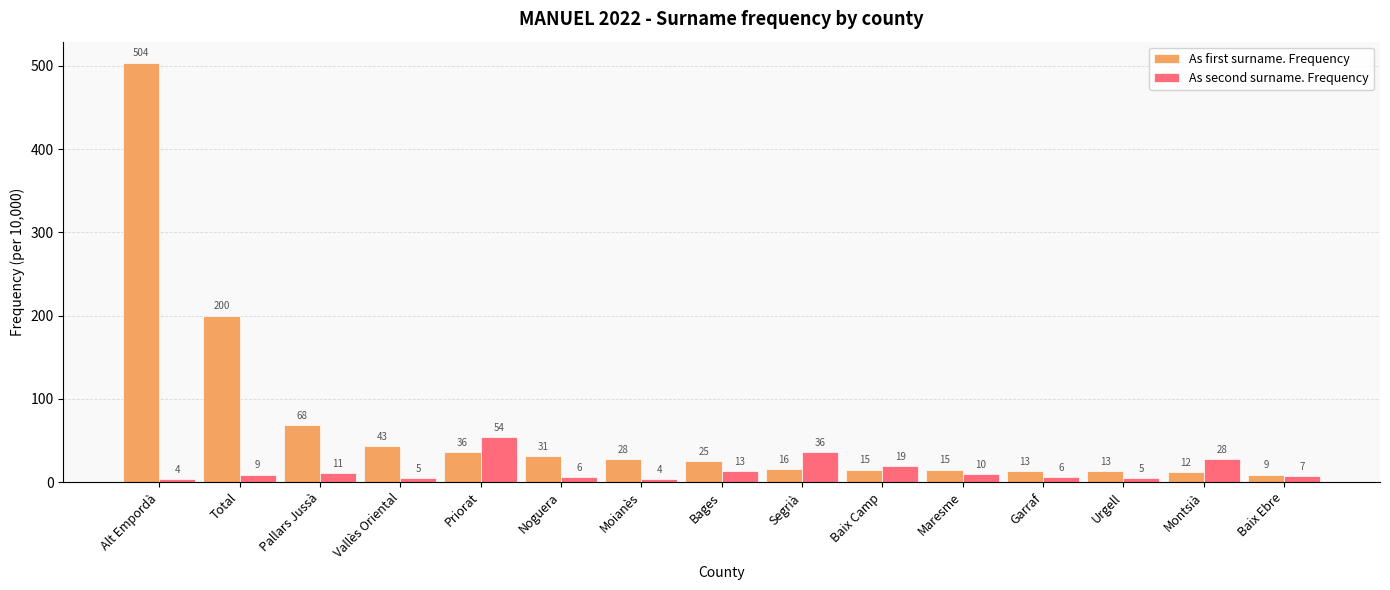

How many groups of bars are there?

15